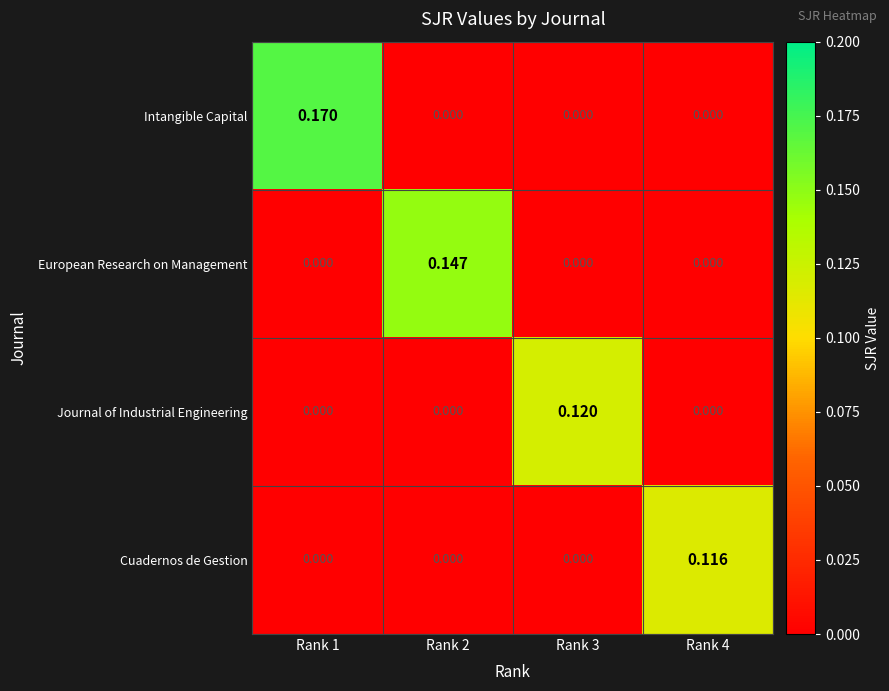

How many values in European Research on Management are above zero?

1